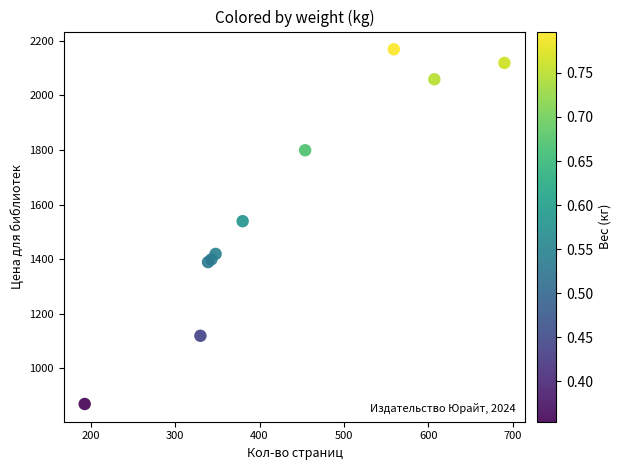

What Y value in the scatter plot is closest to 1519?

1539